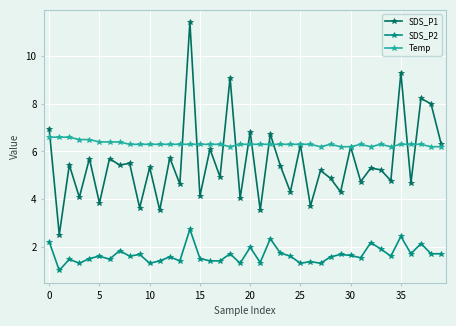

Which series has the largest total across all categories?

Temp